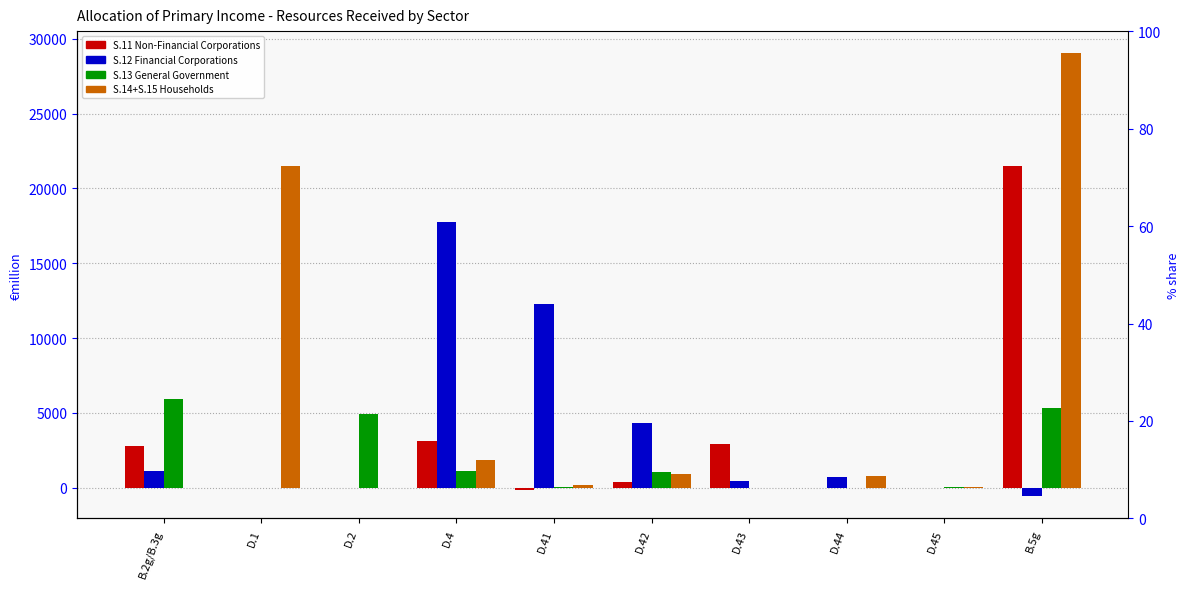

What is the label of the 10th bar from the left?

B.5g